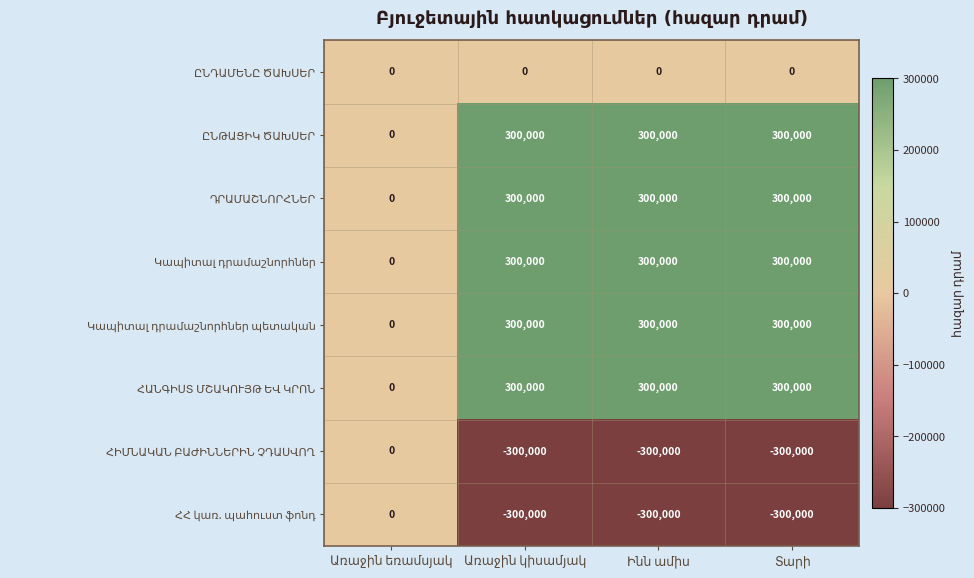

How many categories are shown in the chart?

4